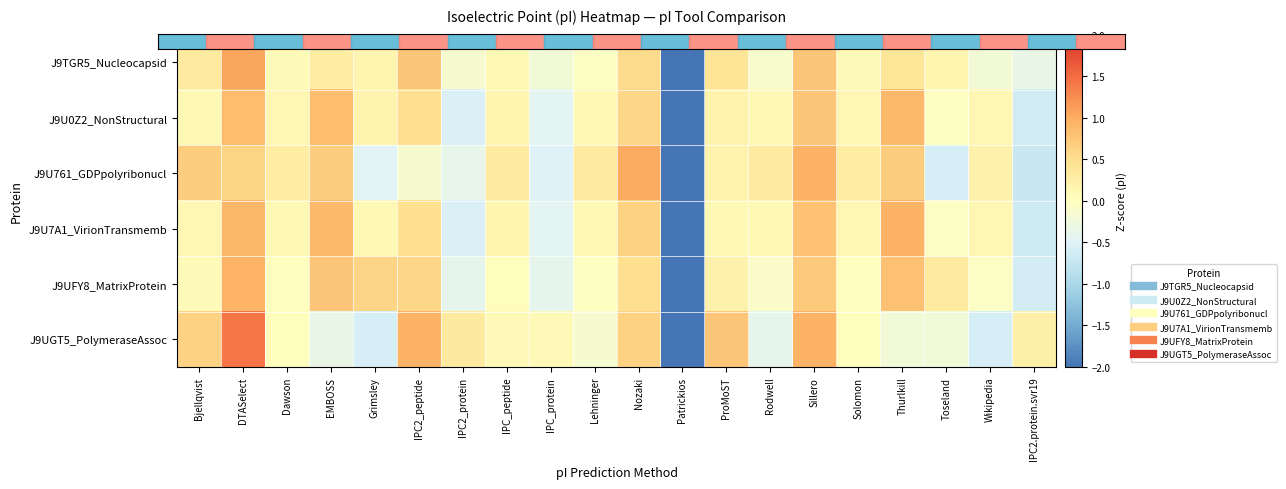

Reading left to right, list all the values displayed in this chart.

J9TGR5_Nucleocapsid: Bjellqvist=0.3	DTASelect=1.1	Dawson=0.1	EMBOSS=0.3	Grimsley=0.1	IPC2_peptide=0.8	IPC2_protein=-0.2	IPC_peptide=0.1	IPC_protein=-0.2	Lehninger=-0.0	Nozaki=0.5	Patrickios=-4.1	ProMoST=0.4	Rodwell=-0.1	Sillero=0.8	Solomon=0.1	Thurlkill=0.4	Toseland=0.1	Wikipedia=-0.2	IPC2.protein.svr19=-0.3
J9U0Z2_NonStructural: Bjellqvist=0.1	DTASelect=0.9	Dawson=0.1	EMBOSS=0.8	Grimsley=0.2	IPC2_peptide=0.5	IPC2_protein=-0.5	IPC_peptide=0.1	IPC_protein=-0.4	Lehninger=0.1	Nozaki=0.6	Patrickios=-3.9	ProMoST=0.2	Rodwell=0.1	Sillero=0.8	Solomon=0.1	Thurlkill=0.9	Toseland=-0.0	Wikipedia=0.1	IPC2.protein.svr19=-0.6
J9U761_GDPpolyribonucl: Bjellqvist=0.7	DTASelect=0.6	Dawson=0.3	EMBOSS=0.7	Grimsley=-0.5	IPC2_peptide=-0.1	IPC2_protein=-0.4	IPC_peptide=0.3	IPC_protein=-0.5	Lehninger=0.3	Nozaki=1.0	Patrickios=-3.8	ProMoST=0.2	Rodwell=0.3	Sillero=0.9	Solomon=0.3	Thurlkill=0.7	Toseland=-0.6	Wikipedia=0.2	IPC2.protein.svr19=-0.7
J9U7A1_VirionTransmemb: Bjellqvist=0.1	DTASelect=0.9	Dawson=0.1	EMBOSS=0.9	Grimsley=0.1	IPC2_peptide=0.5	IPC2_protein=-0.5	IPC_peptide=0.1	IPC_protein=-0.5	Lehninger=0.1	Nozaki=0.6	Patrickios=-3.9	ProMoST=0.1	Rodwell=0.1	Sillero=0.8	Solomon=0.1	Thurlkill=0.9	Toseland=-0.1	Wikipedia=0.1	IPC2.protein.svr19=-0.7
J9UFY8_MatrixProtein: Bjellqvist=0.1	DTASelect=0.9	Dawson=0.0	EMBOSS=0.8	Grimsley=0.6	IPC2_peptide=0.6	IPC2_protein=-0.4	IPC_peptide=0.0	IPC_protein=-0.4	Lehninger=-0.0	Nozaki=0.5	Patrickios=-4.0	ProMoST=0.2	Rodwell=-0.1	Sillero=0.7	Solomon=0.0	Thurlkill=0.8	Toseland=0.3	Wikipedia=-0.1	IPC2.protein.svr19=-0.6
J9UGT5_PolymeraseAssoc: Bjellqvist=0.6	DTASelect=1.4	Dawson=0.0	EMBOSS=-0.3	Grimsley=-0.6	IPC2_peptide=0.9	IPC2_protein=0.3	IPC_peptide=0.1	IPC_protein=0.1	Lehninger=-0.2	Nozaki=0.6	Patrickios=-3.7	ProMoST=0.8	Rodwell=-0.4	Sillero=0.9	Solomon=0.0	Thurlkill=-0.2	Toseland=-0.2	Wikipedia=-0.6	IPC2.protein.svr19=0.2